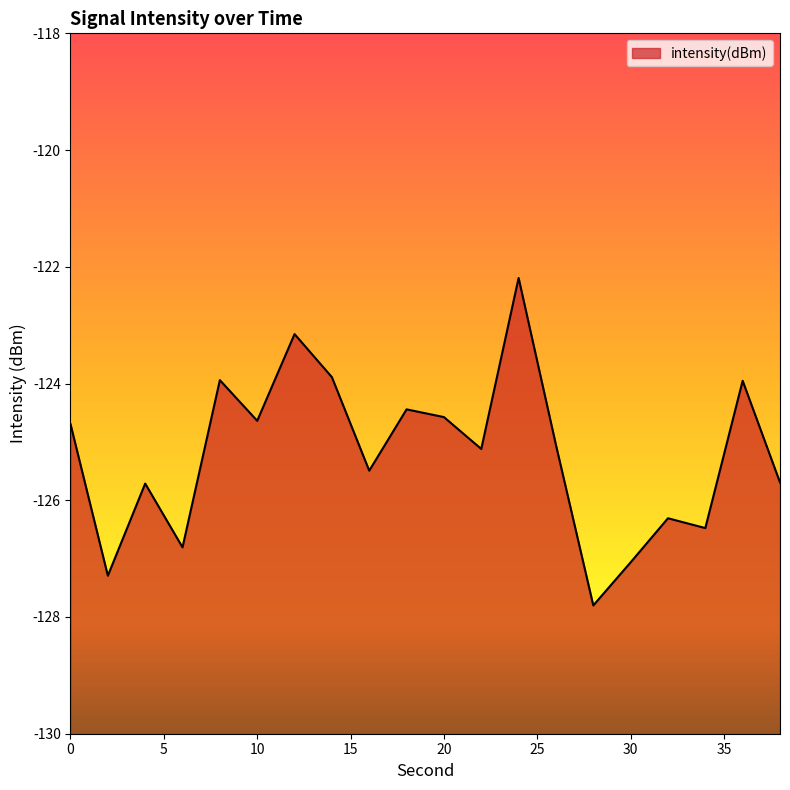

Does the chart have visible grid lines?

No